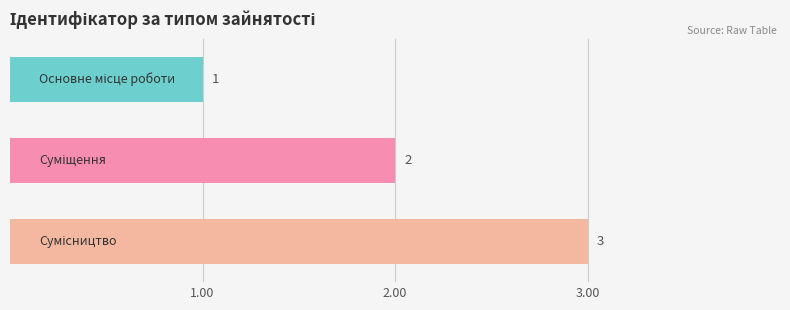

How many bars are there in total?

3